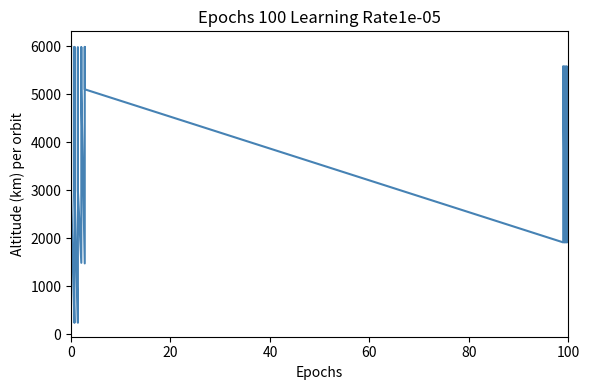

How many interior local valleys (lower than both neighbors) does the data have?

8